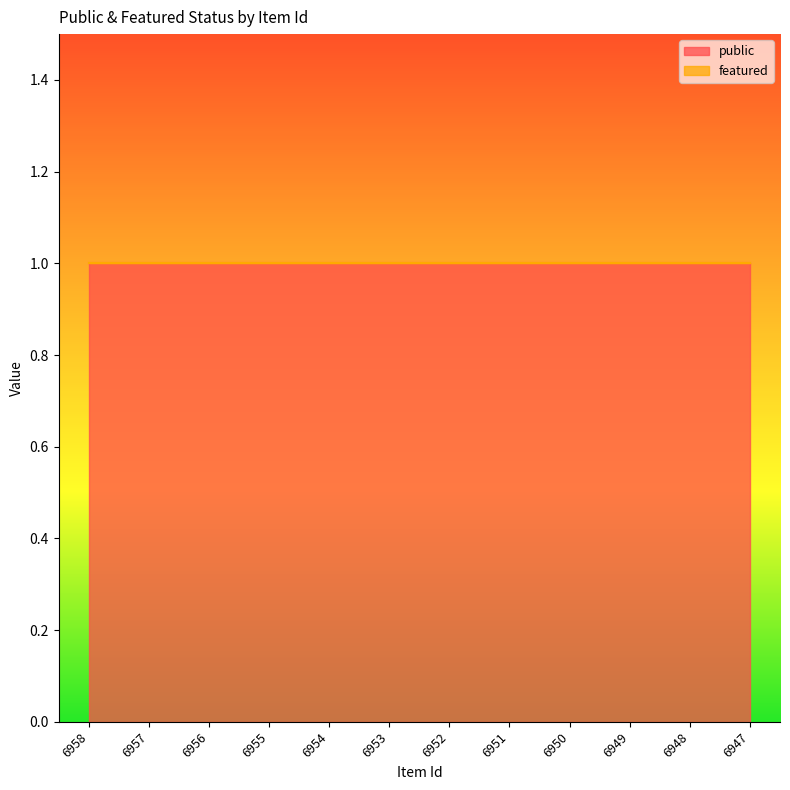

List the series in order of their overall mean, lowest first.

featured, public